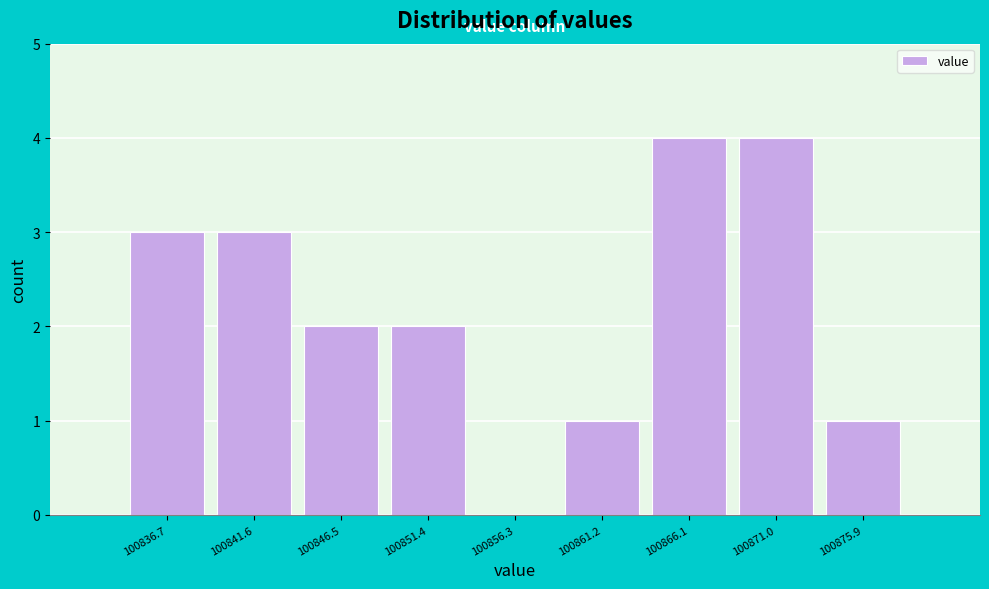

Reading left to right, what are all the values shown in this chart?

100836.7=3	100841.6=3	100846.5=2	100851.4=2	100856.3=0	100861.2=1	100866.1=4	100871.0=4	100875.9=1